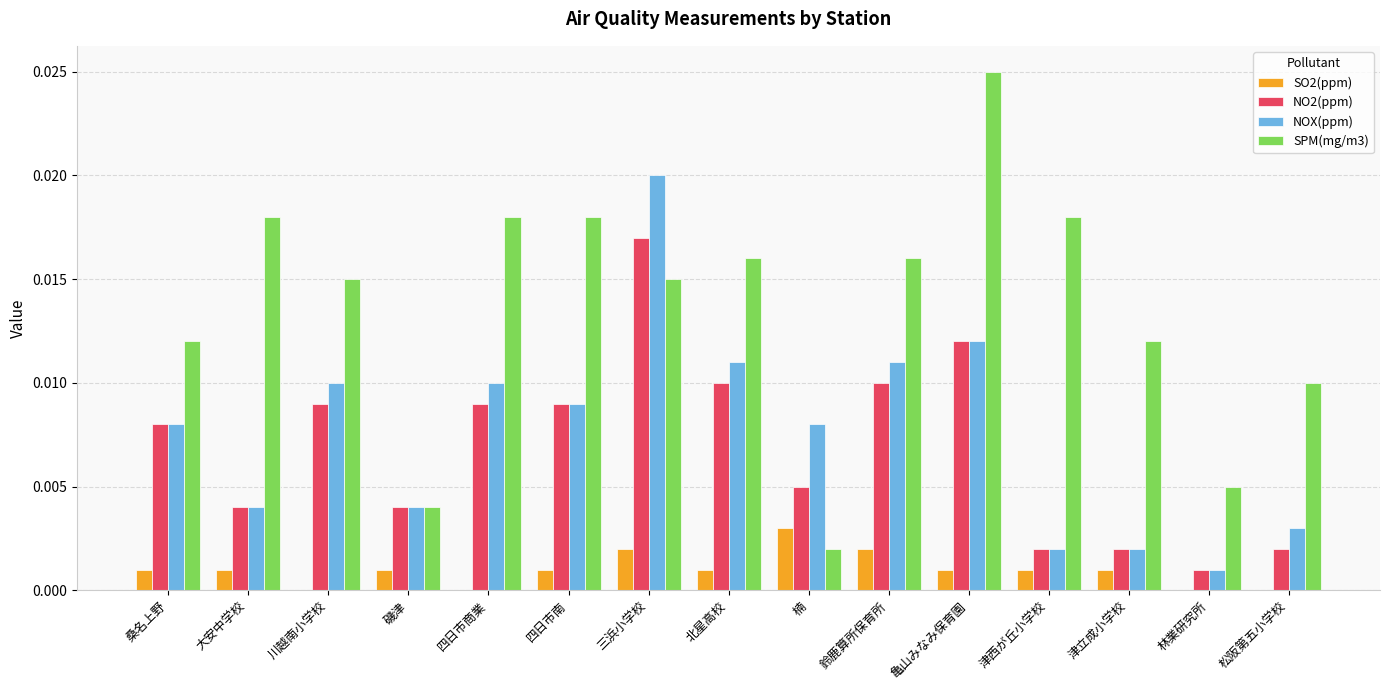

Between 楠 and 松阪第五小学校, which series saw the biggest shift?

SPM(mg/m3)